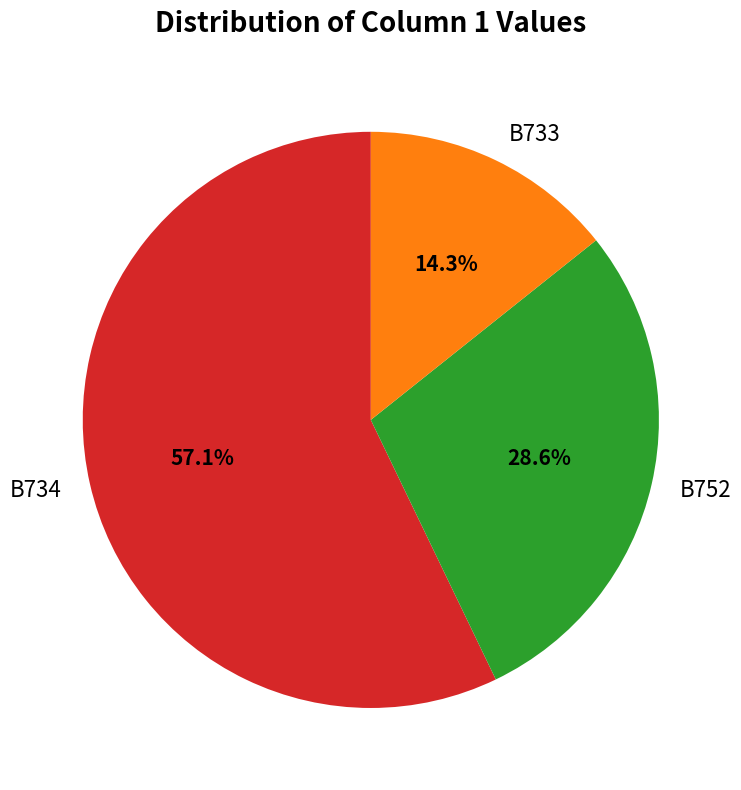

Approximately how many times larger is the value at B752 compared to B734?

0.5